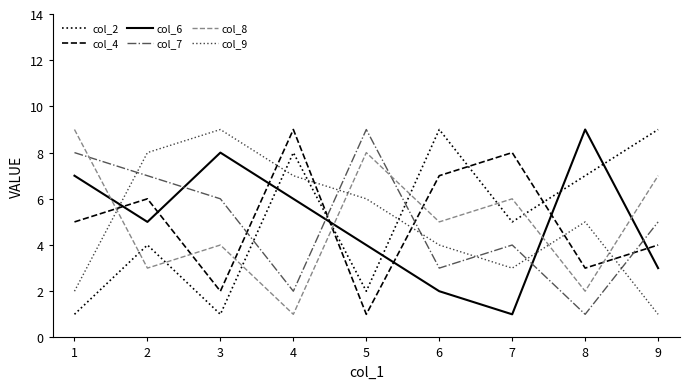

The value of col_9 at 3 is 9. True or false?

True